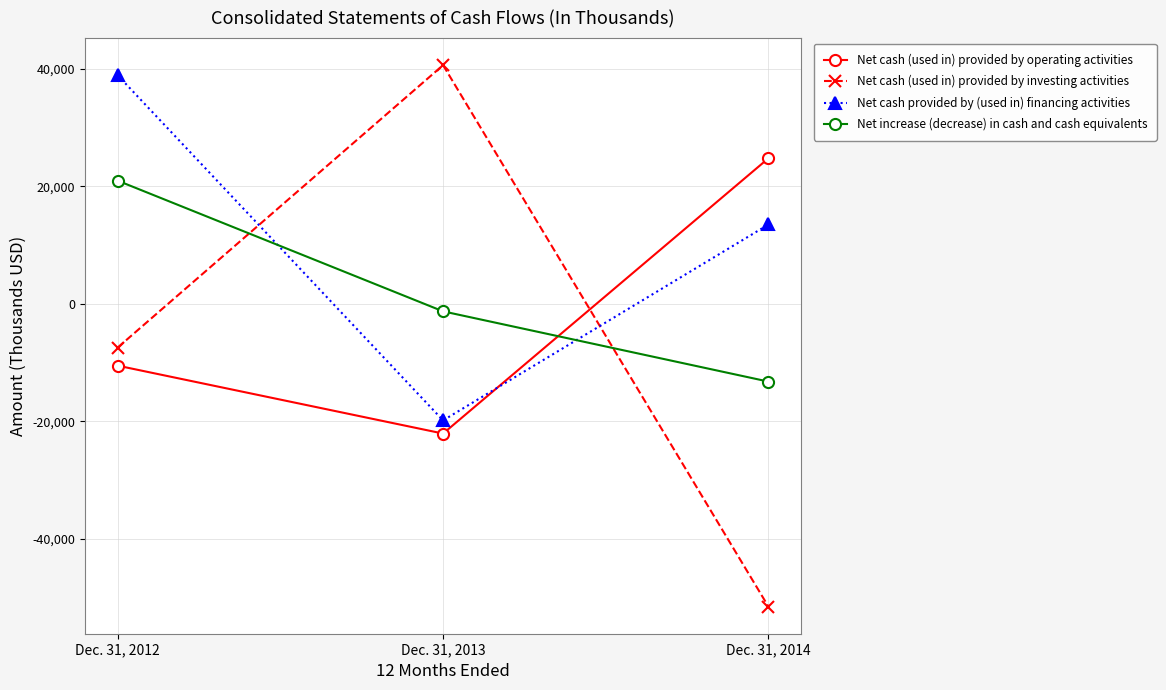

At which category is the sum across all series the highest?

Dec. 31, 2012